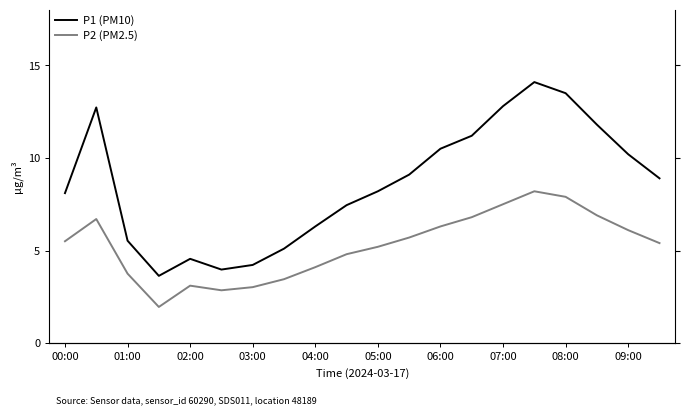

Is the value of P2 (PM2.5) at 05:00 greater than the value of P1 (PM10) at 12?

No